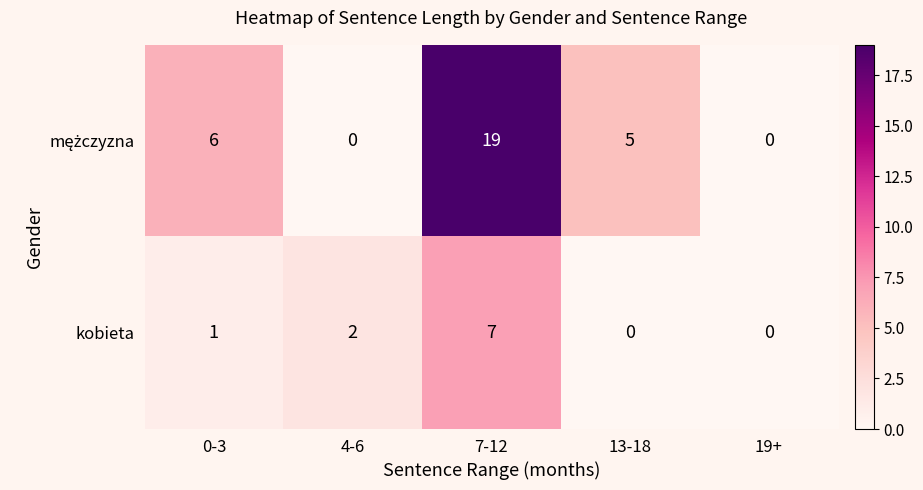

The kobieta series shows 3 at 13-18. True or false?

False